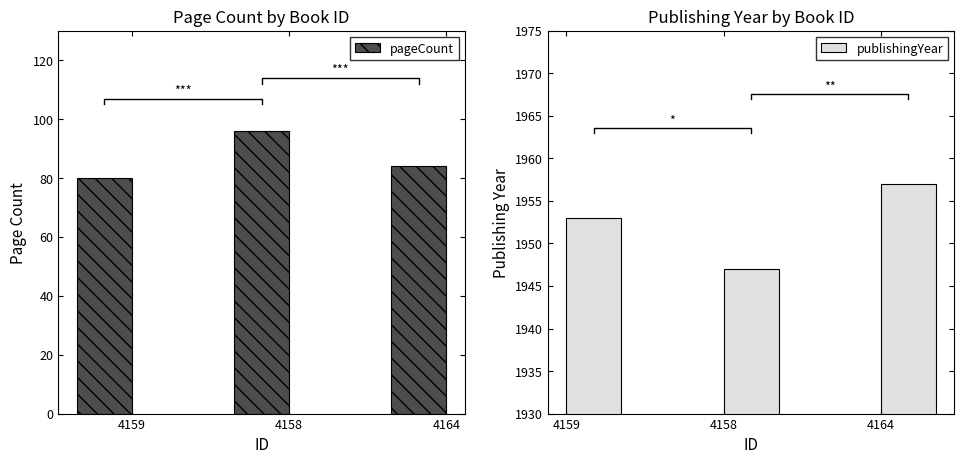

Between 4159 and 4158, which series saw the biggest shift?

pageCount